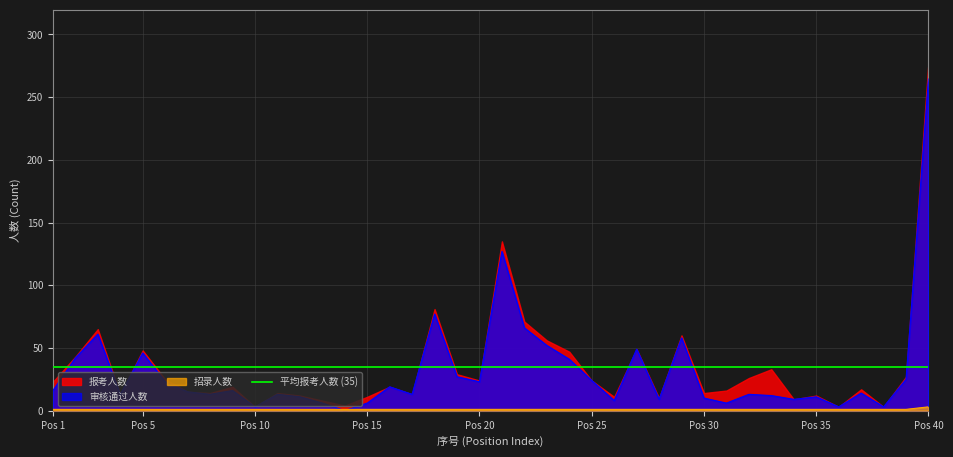

Which category has the highest value in the 审核通过人数 series?

Pos 40